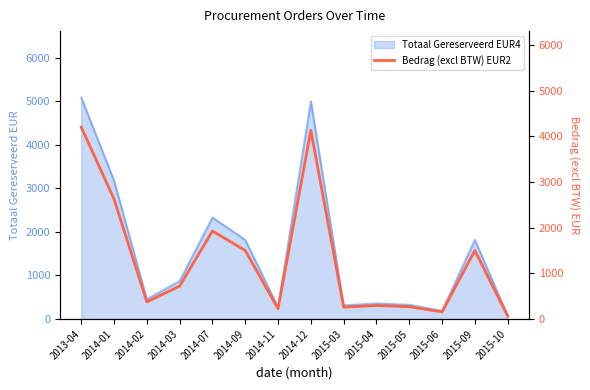

Rank the categories by value from highest to lowest.

2013-04, 2014-12, 2014-01, 2014-07, 2014-09, 2015-09, 2014-03, 2014-02, 2015-04, 2015-05, 2015-03, 2014-11, 2015-06, 2015-10